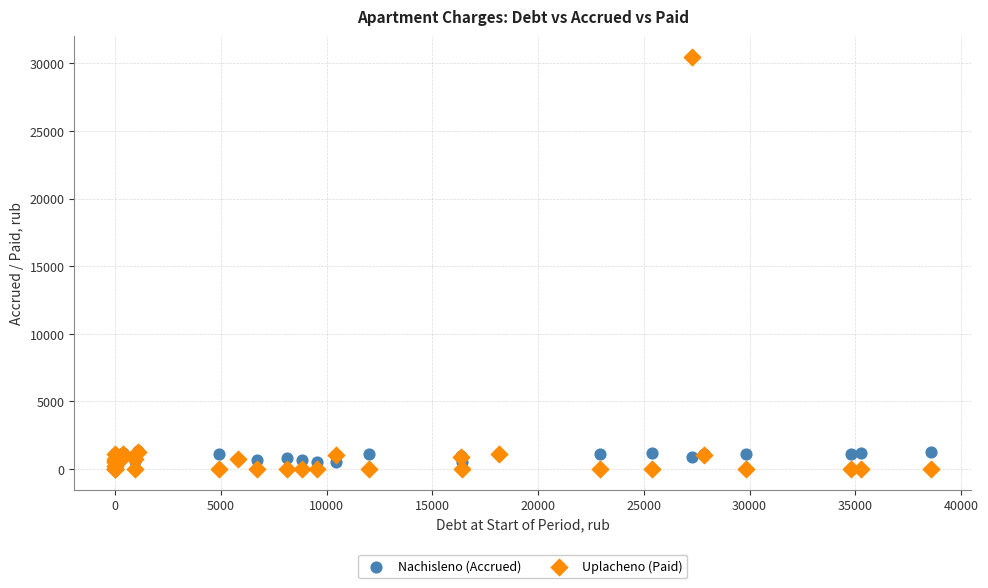

Which series has the widest spread of Y values?

Uplacheno (Paid)